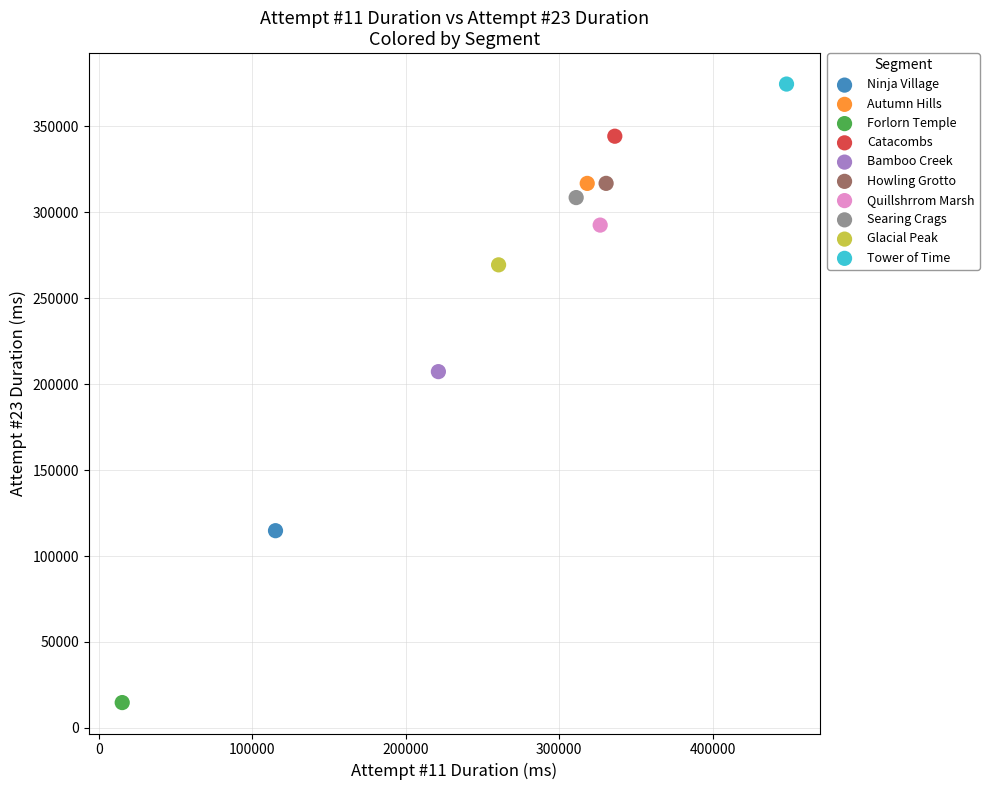

Which series reaches the maximum Y coordinate?

Tower of Time